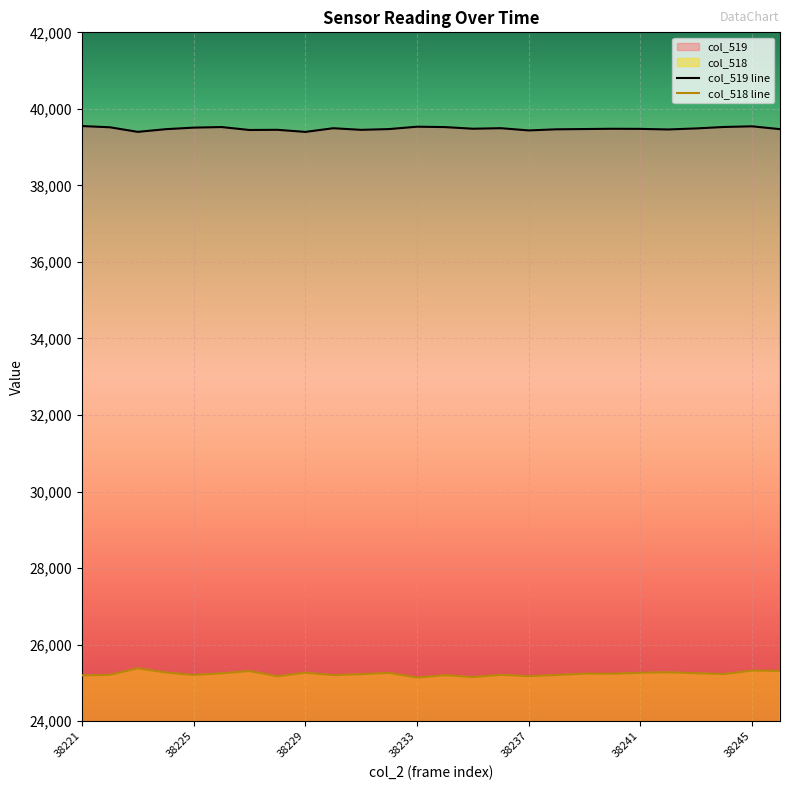

Read the col_518 value at 38234, to the nearest 10.

25200